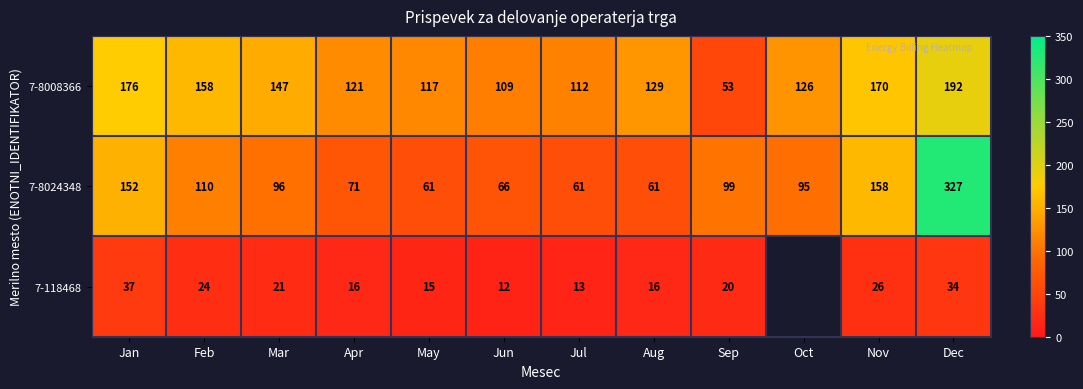

What is the average value of the 7-8024348 series?

113